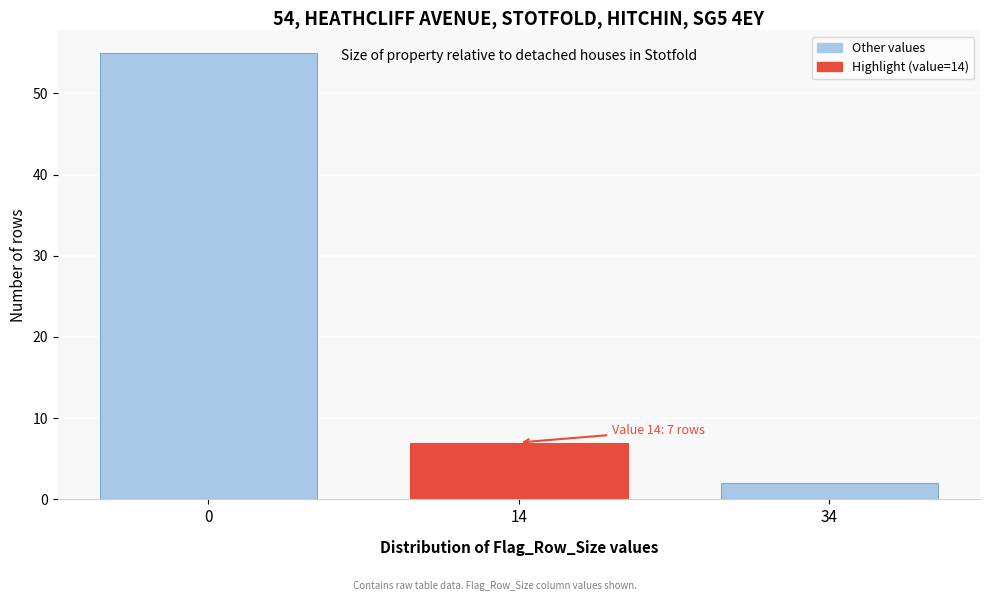

Reading left to right, transcribe all the data shown in this chart.

0=55	14=7	34=2